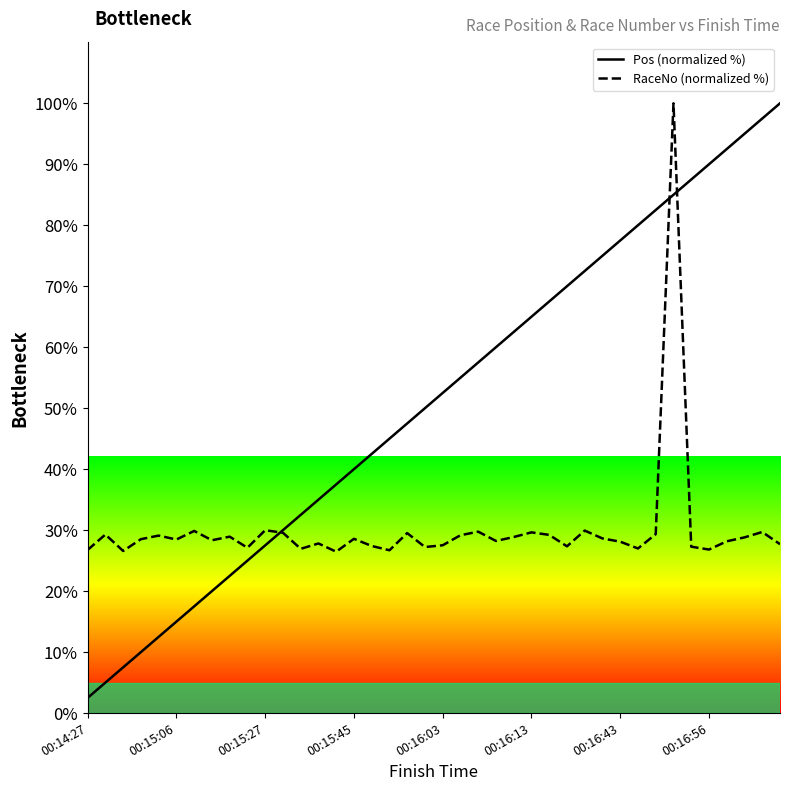

The value of RaceNo at 21 is 29.2. True or false?

True